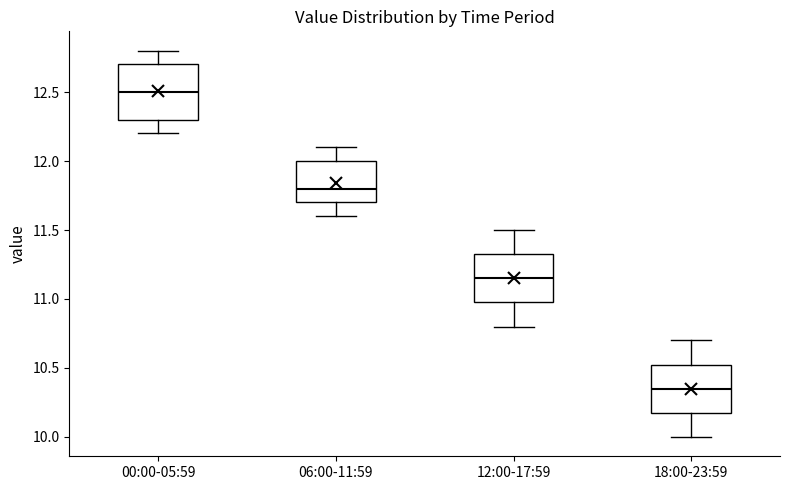

Where is the upper edge of the box for 00:00-05:59 on the y-axis? The values are not printed on the chart, so give them approximately, as read against the axis.

12.70